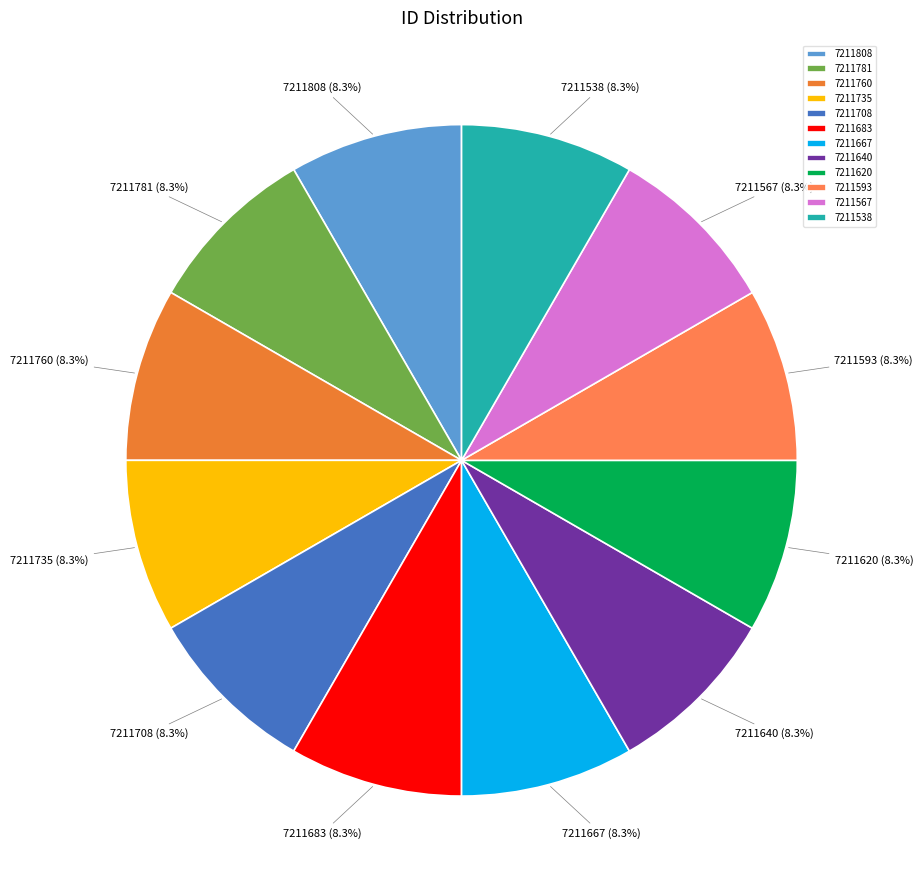

Do 7211708 and 7211683 together represent more than half of the pie?

No